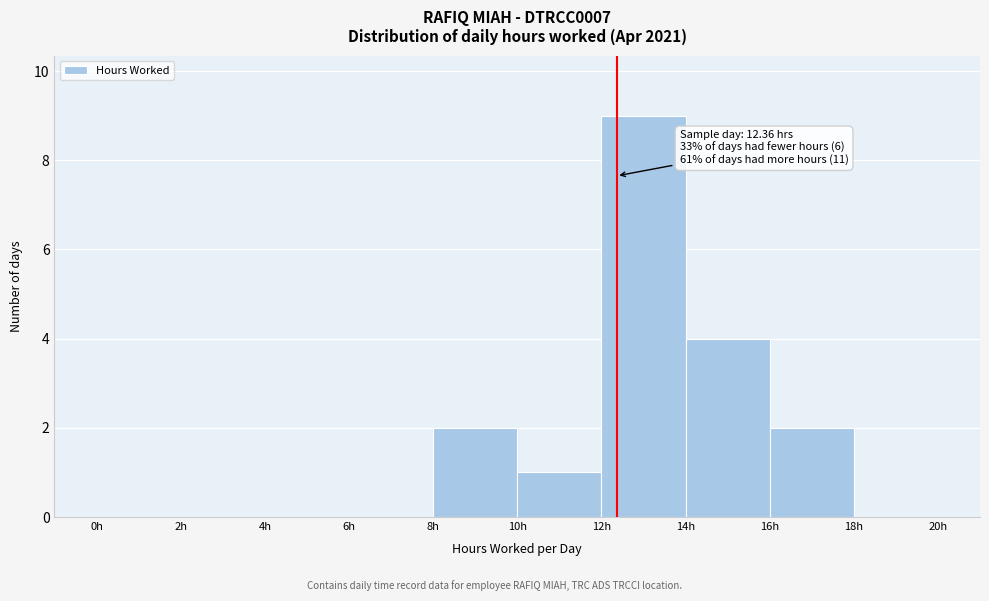

Which range on the x-axis has the tallest bar?

12 to 14